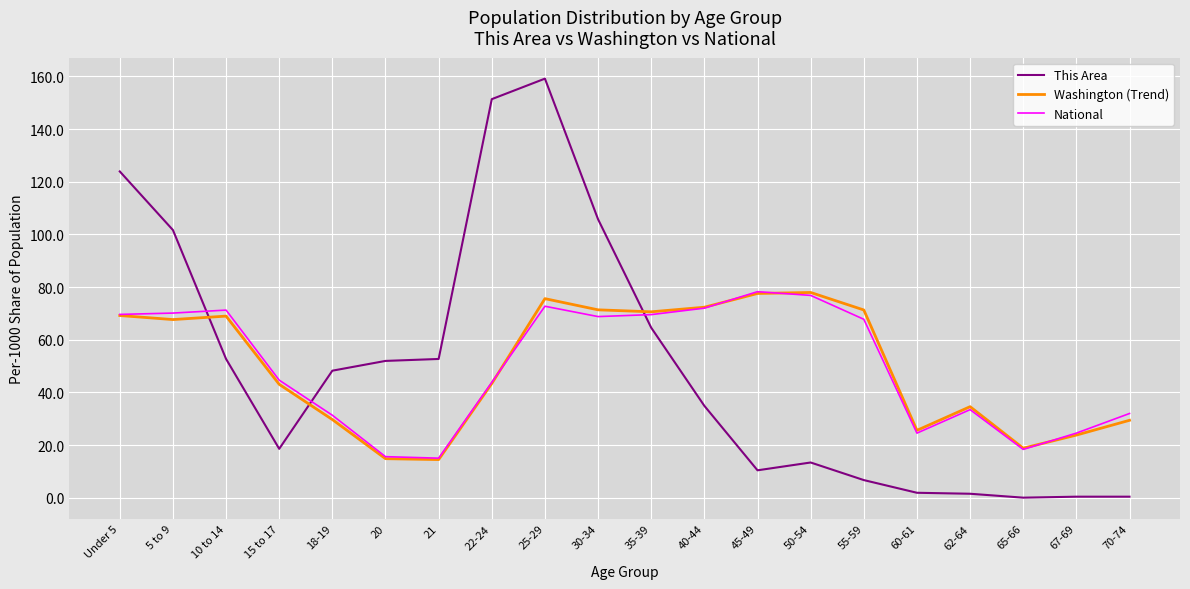

The value of This Area at 30-34 is 173.6. True or false?

False